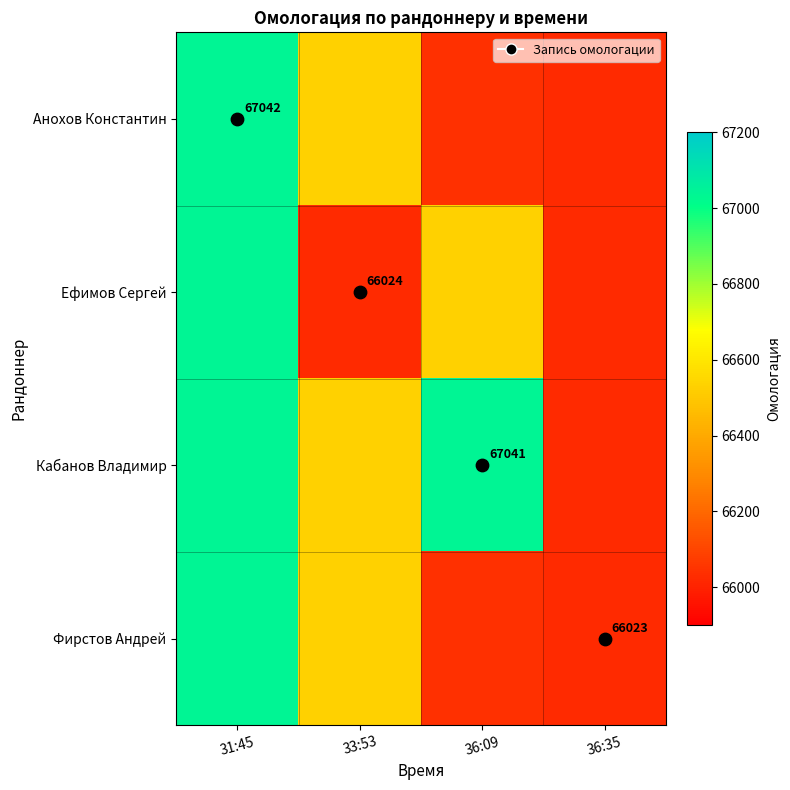

What is the greatest value displayed?

67042